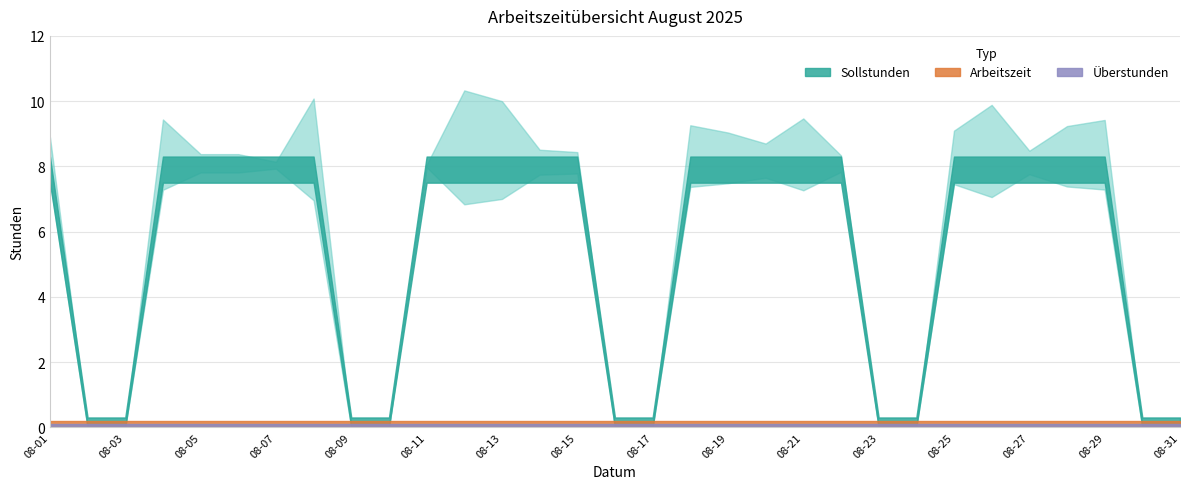

Does the chart have visible grid lines?

Yes